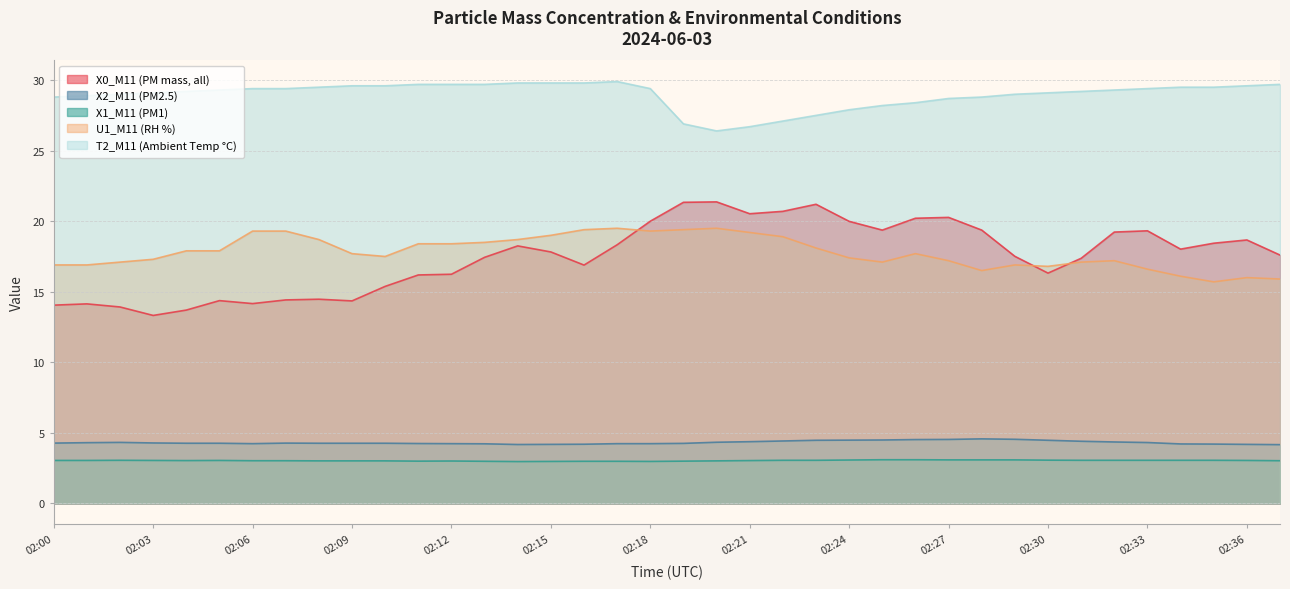

At how many categories does at least one series exceed 6?

38